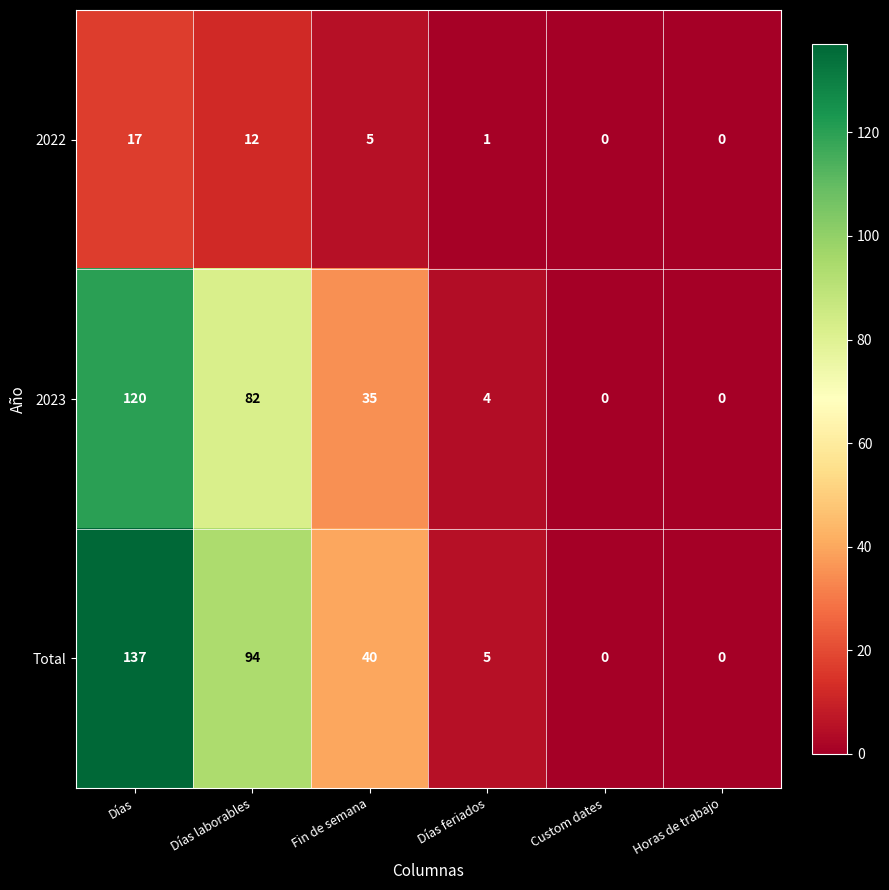

How many values in the 2023 series are below 35?

3